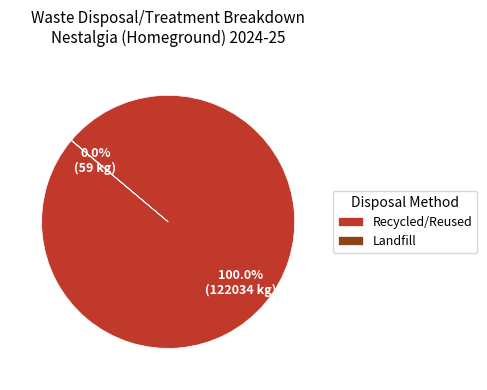

What is the largest slice in the pie chart?

Recycled/Reused